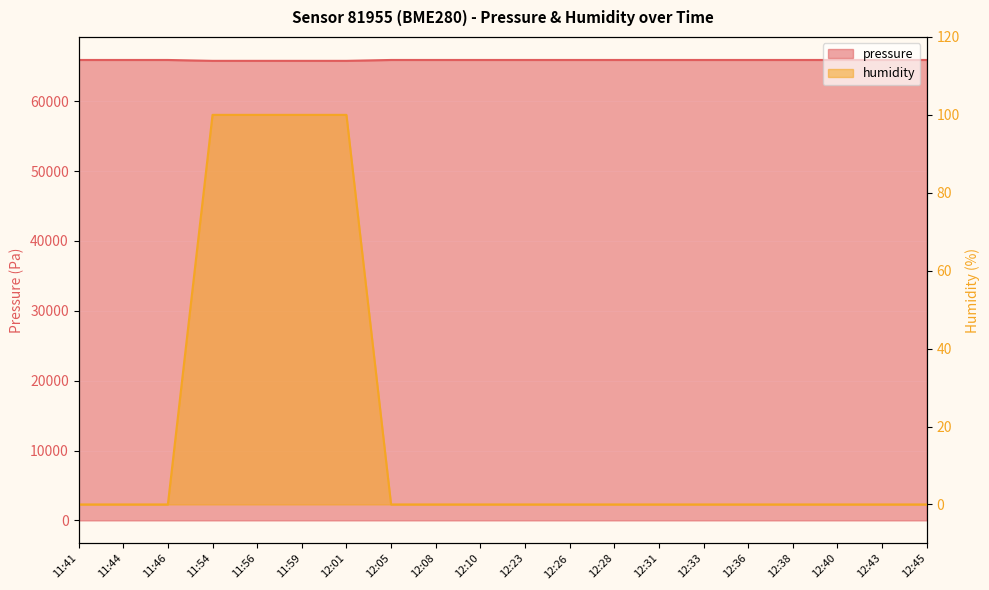

What is the label of the 17th point from the right?

11:54